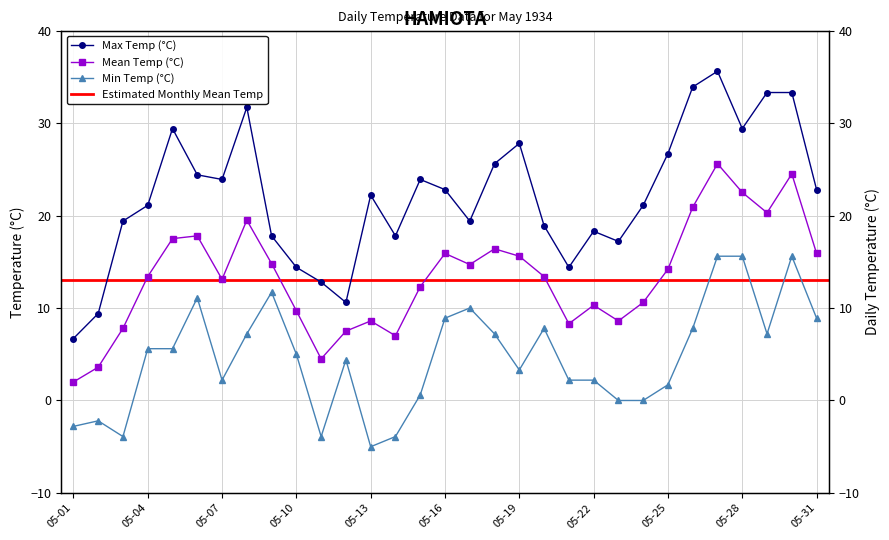

What is the smallest value displayed?

-5.0